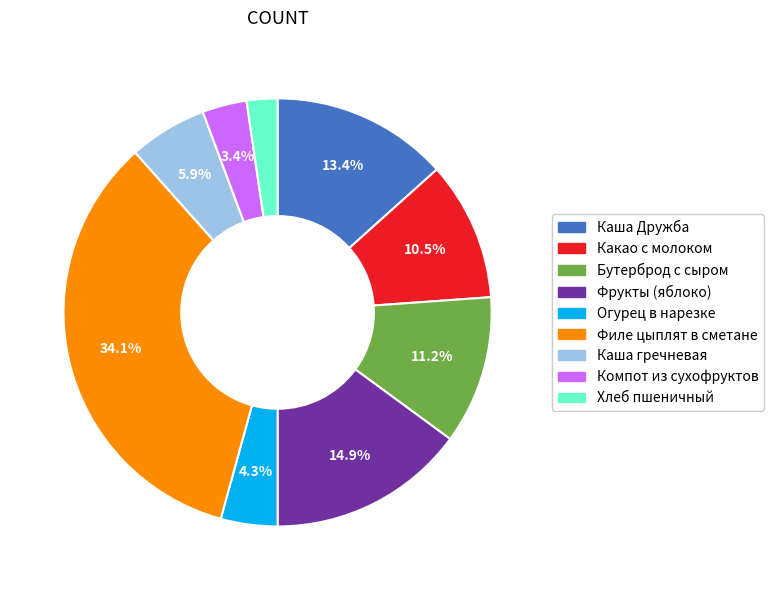

Does any single category account for the majority?

No